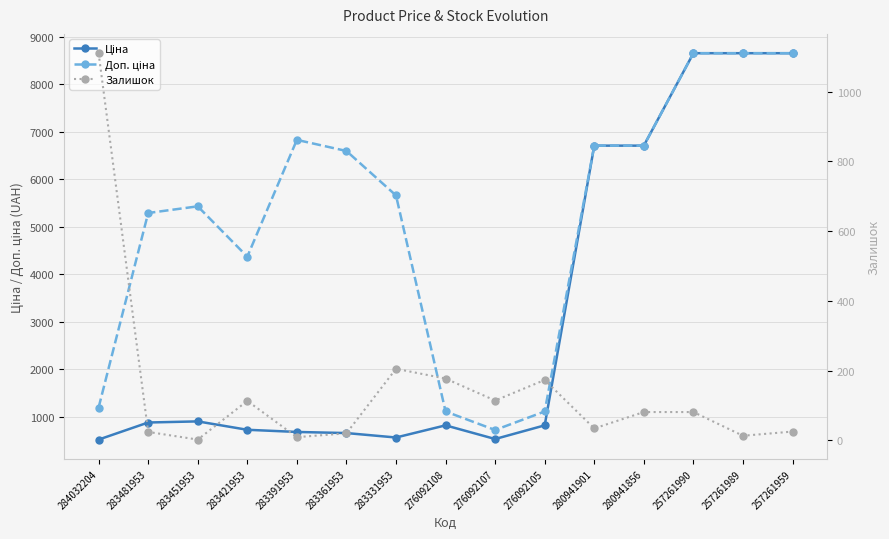

Where is the first local minimum for Ціна?

283331953